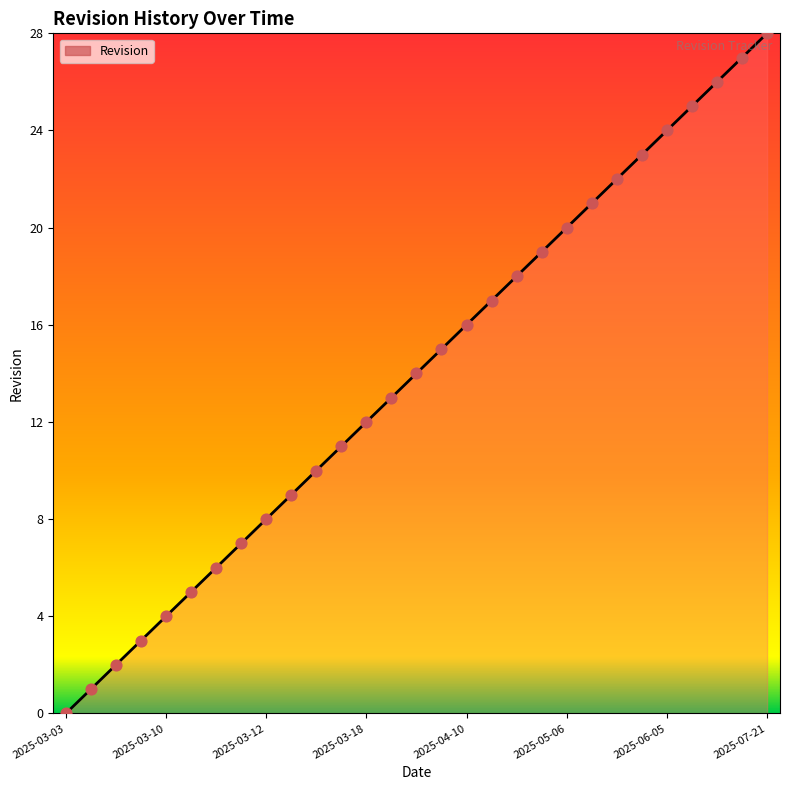

What is the greatest value displayed?

28